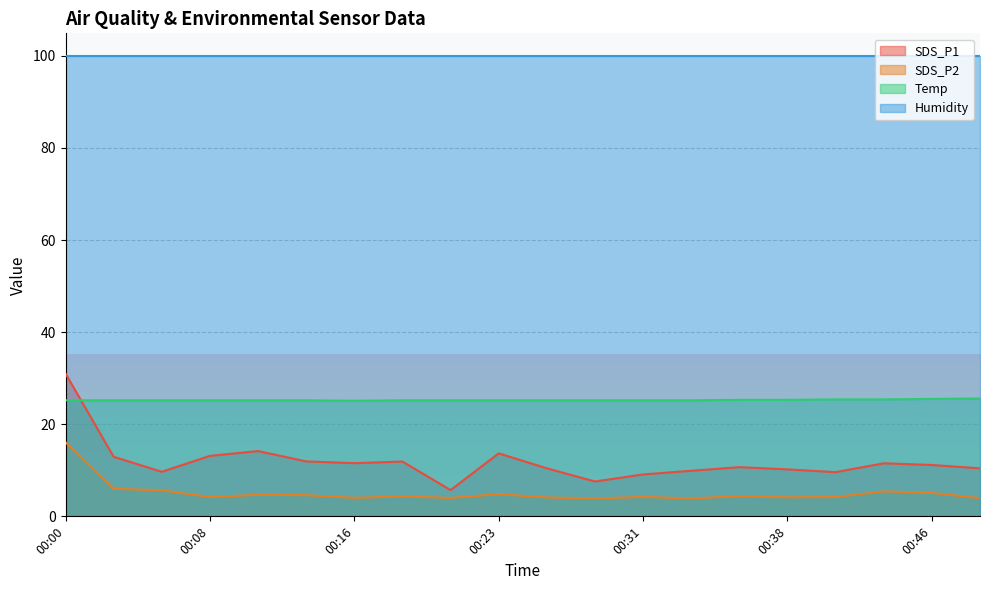

What is the difference between the second highest and minimum values in the SDS_P1 series?

8.5